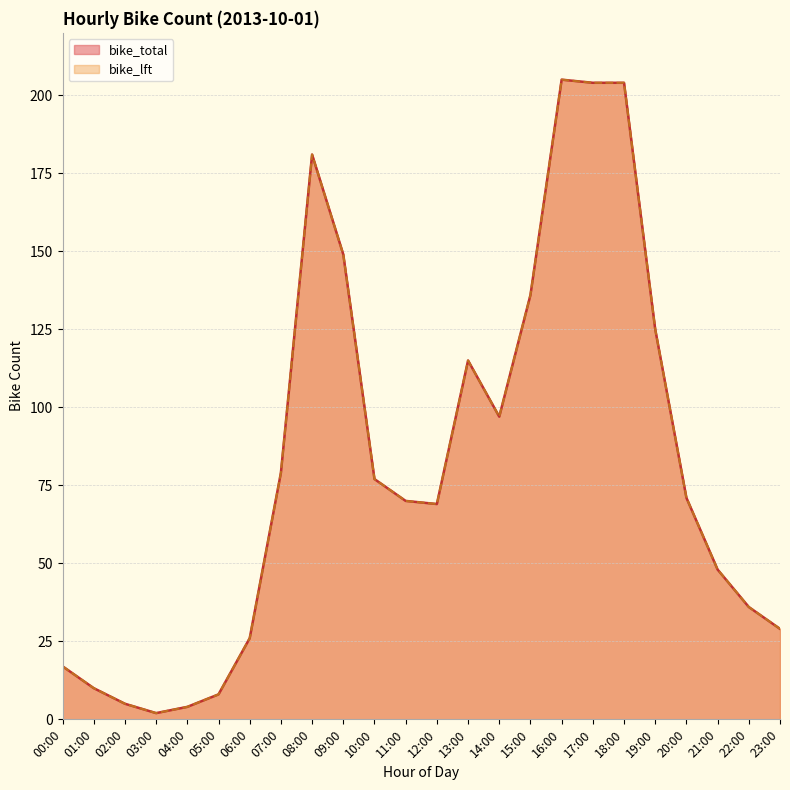

Rank the series by their maximum value, from highest to lowest.

bike_total, bike_lft